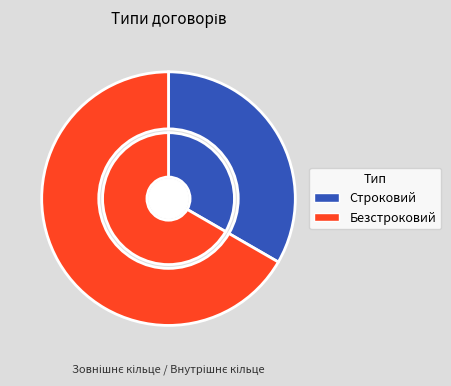

To the nearest percent, what is the average slice percentage?

50%